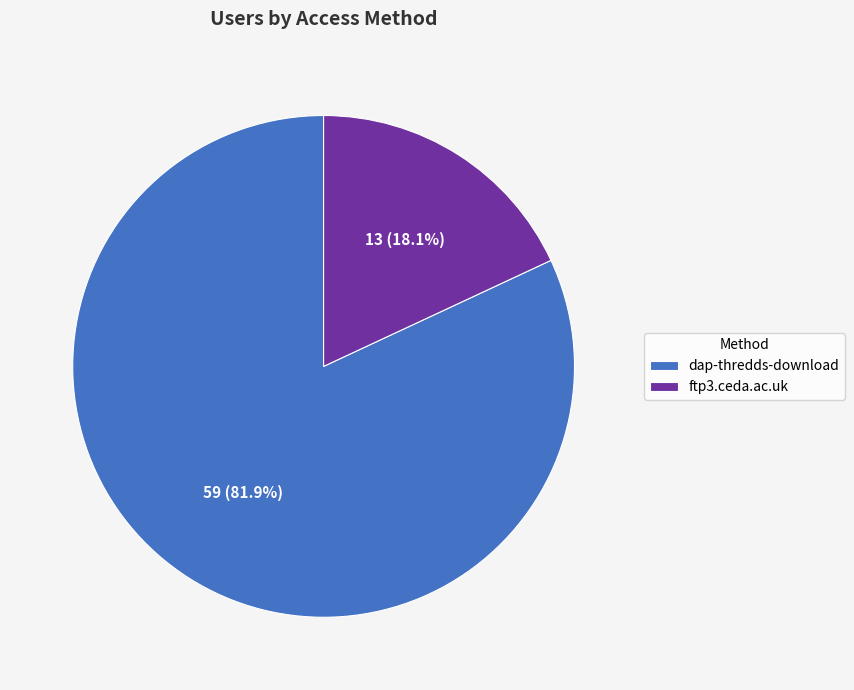

To the nearest percent, what percentage of the pie is dap-thredds-download?

82%